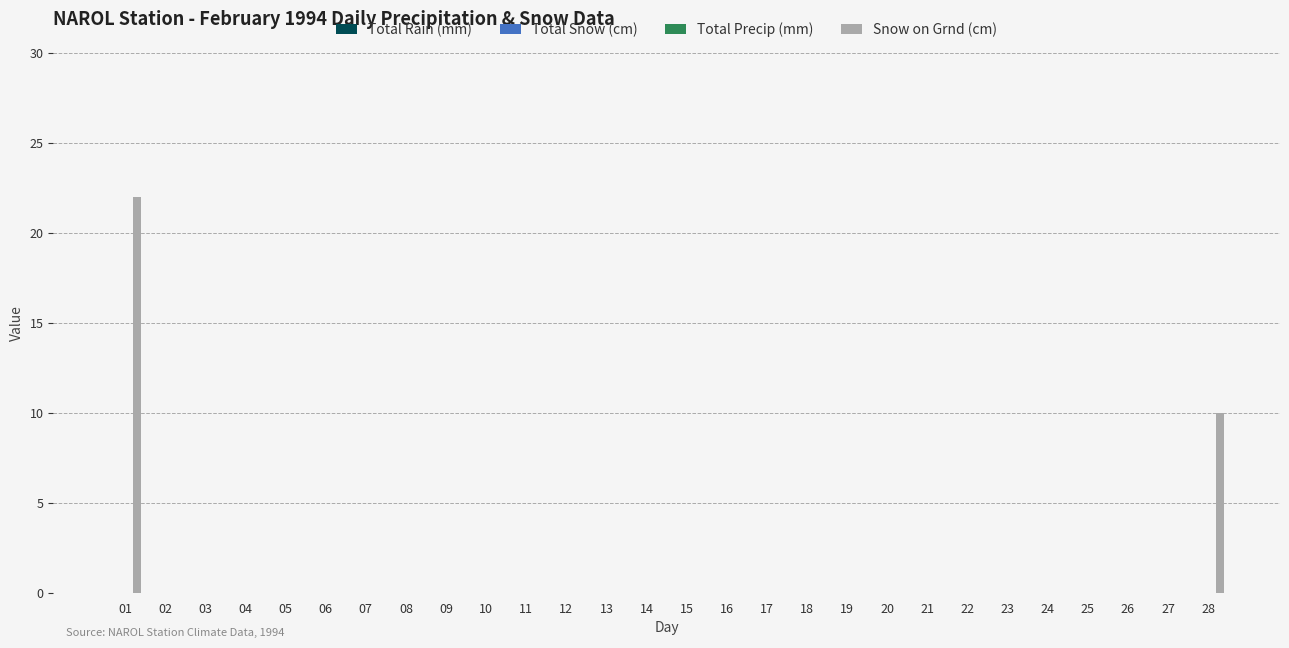

What is the greatest value displayed?

22